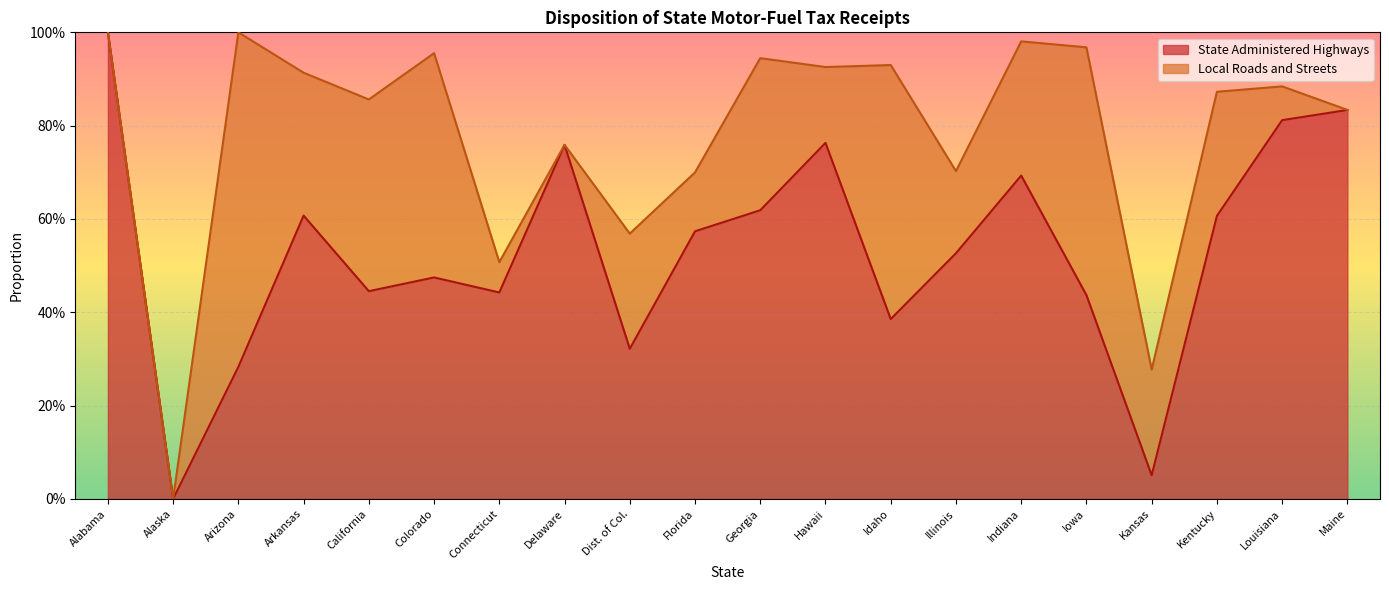

At which label is the value closest to 0?

Alaska